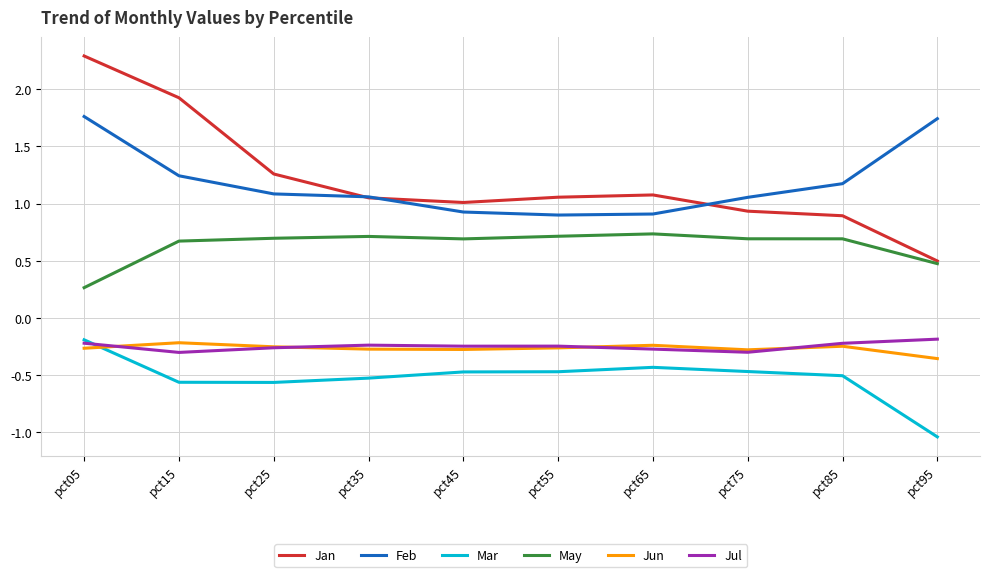

What are all the series names shown in the legend?

Jan, Feb, Mar, May, Jun, Jul